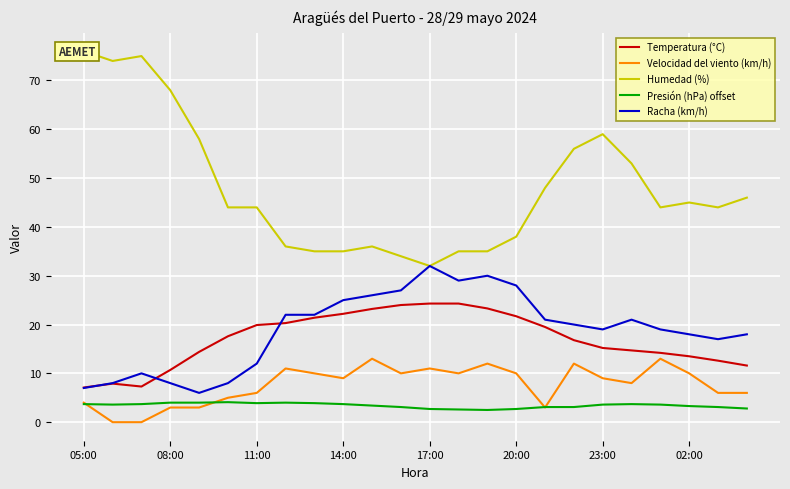

What is the lowest value of the Presión (hPa) offset series?

2.5